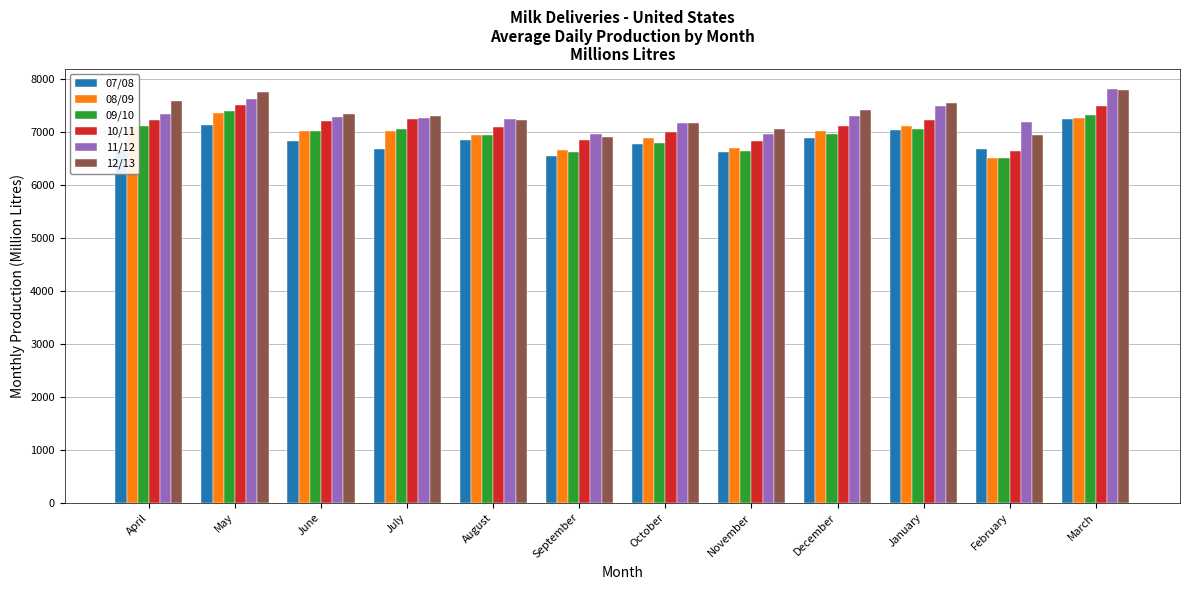

What is the maximum value shown in the chart?

7805.0